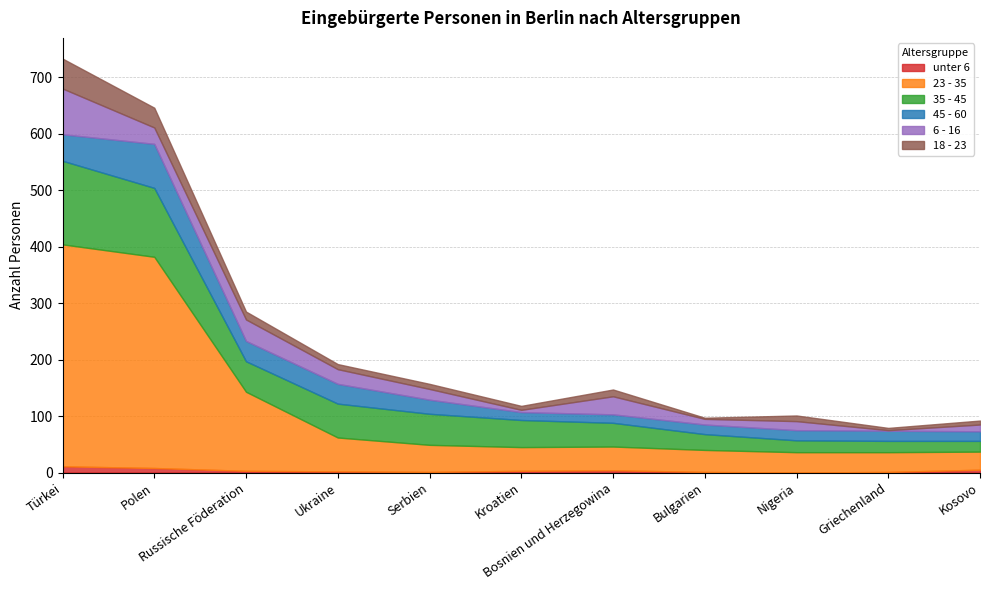

What is the difference between the maximum and minimum values in the unter 6 series?

11